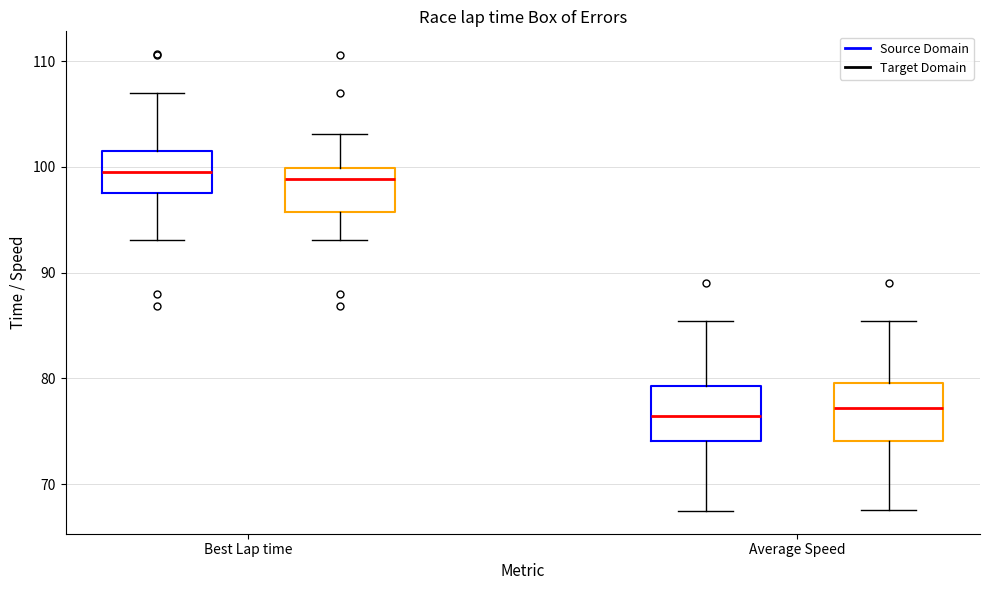

Where does the lower whisker of the box for Average Speed (Source Domain) end on the y-axis? The values are not printed on the chart, so give them approximately, as read against the axis.

67